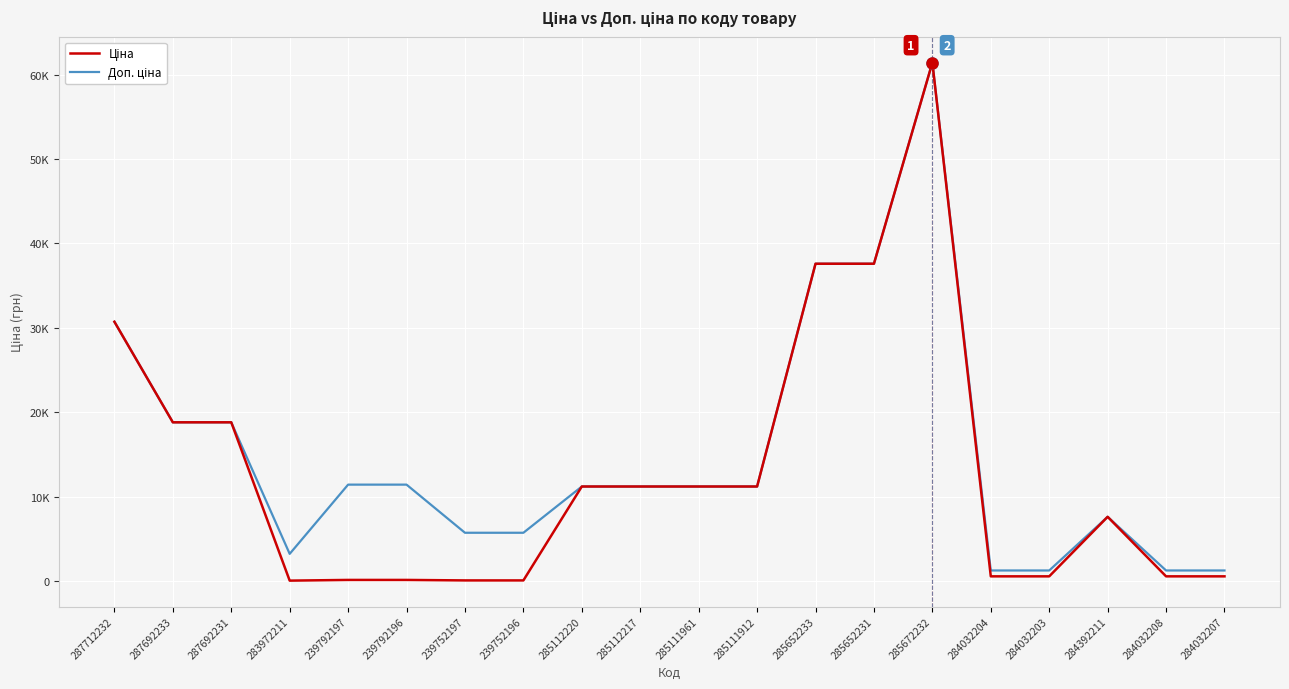

Which category has the lowest value across all series?

283972211